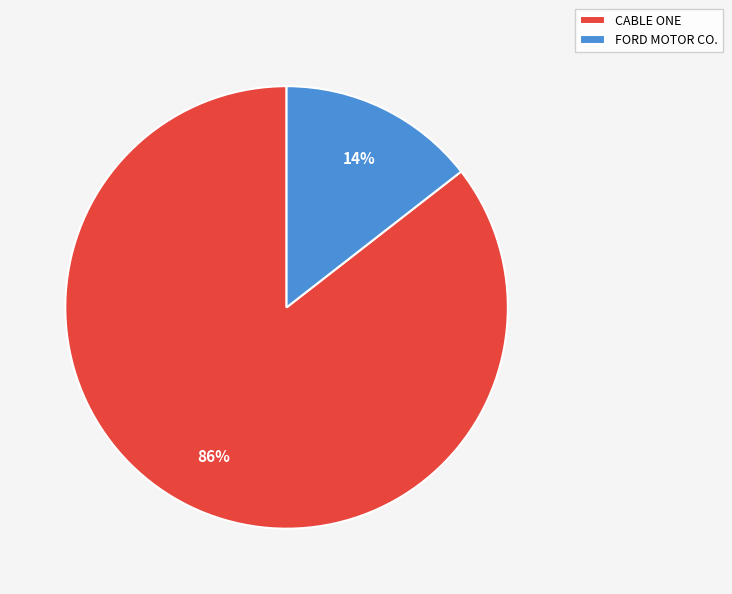

Is it true that FORD MOTOR CO. is 14% of the pie?

True